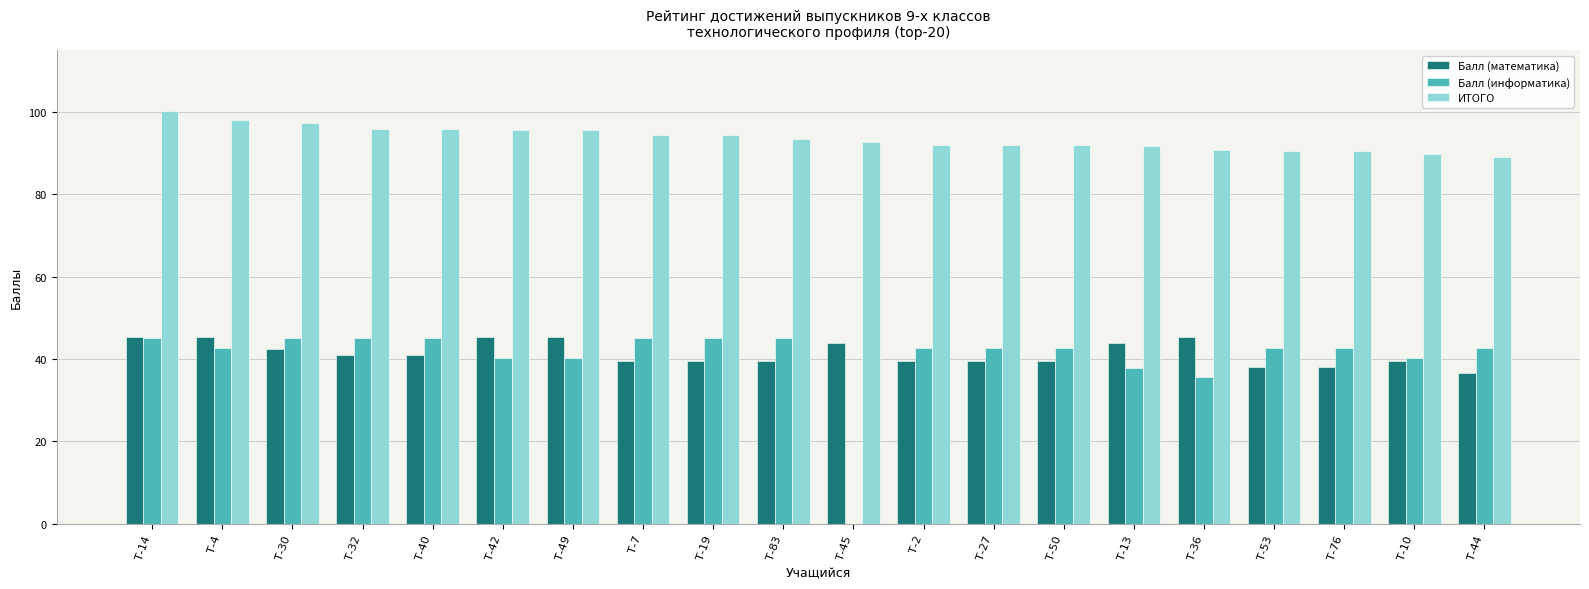

What value does the Балл (информатика) series have at Т-13?

37.9